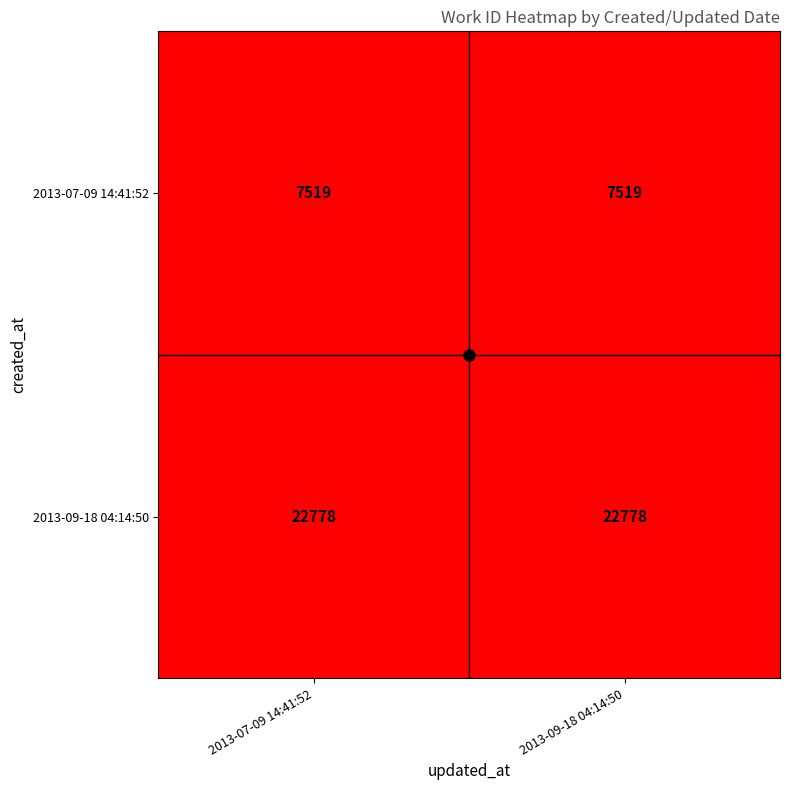

What is the total value across all series at 2013-09-18 04:14:50?

30297